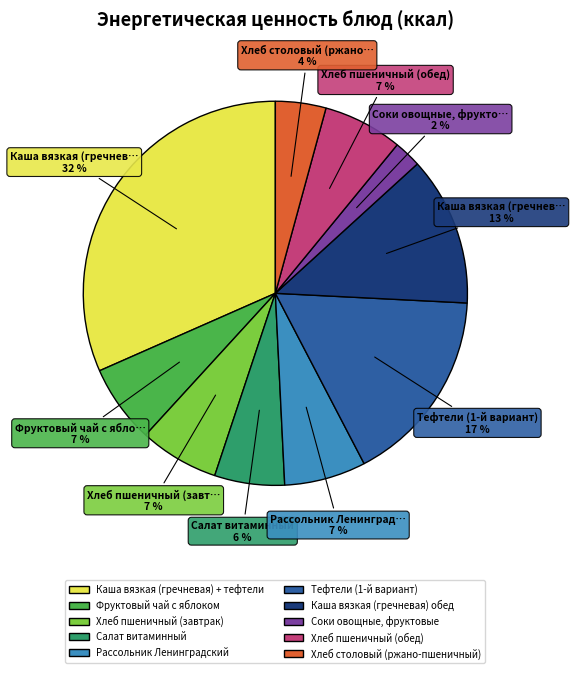

Rank the categories by value from highest to lowest.

Каша вязкая (гречневая) + тефтели, Тефтели (1-й вариант), Каша вязкая (гречневая) обед, Рассольник Ленинградский, Хлеб пшеничный (завтрак), Хлеб пшеничный (обед), Фруктовый чай с яблоком, Салат витаминный, Хлеб столовый (ржано-пшеничный), Соки овощные, фруктовые